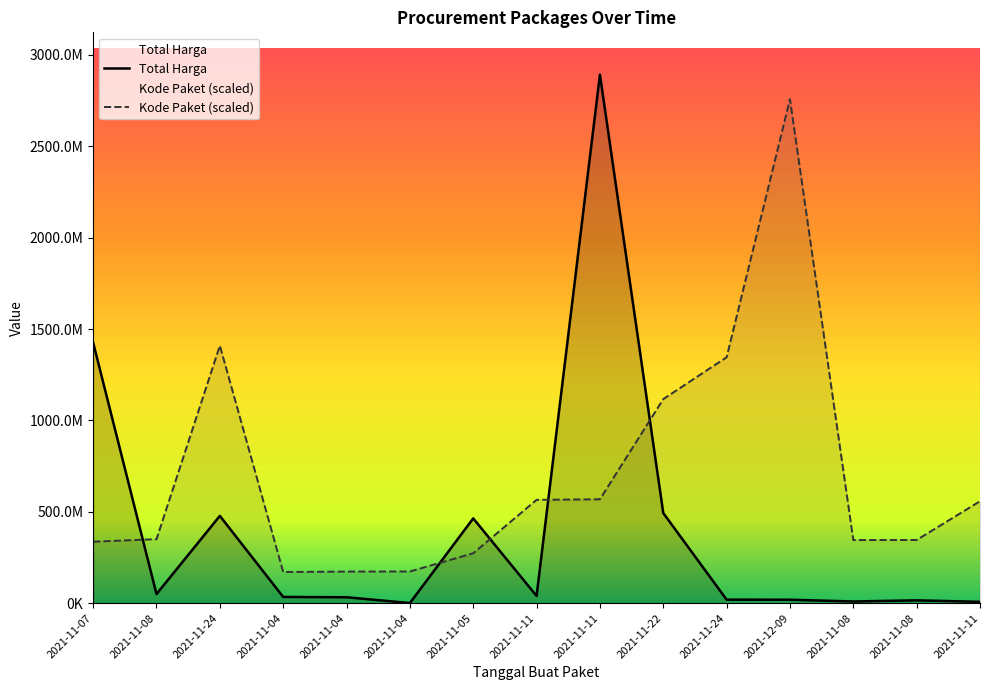

What is the difference between the Total Harga values at 2021-11-07 and 2021-12-09?

1406967900